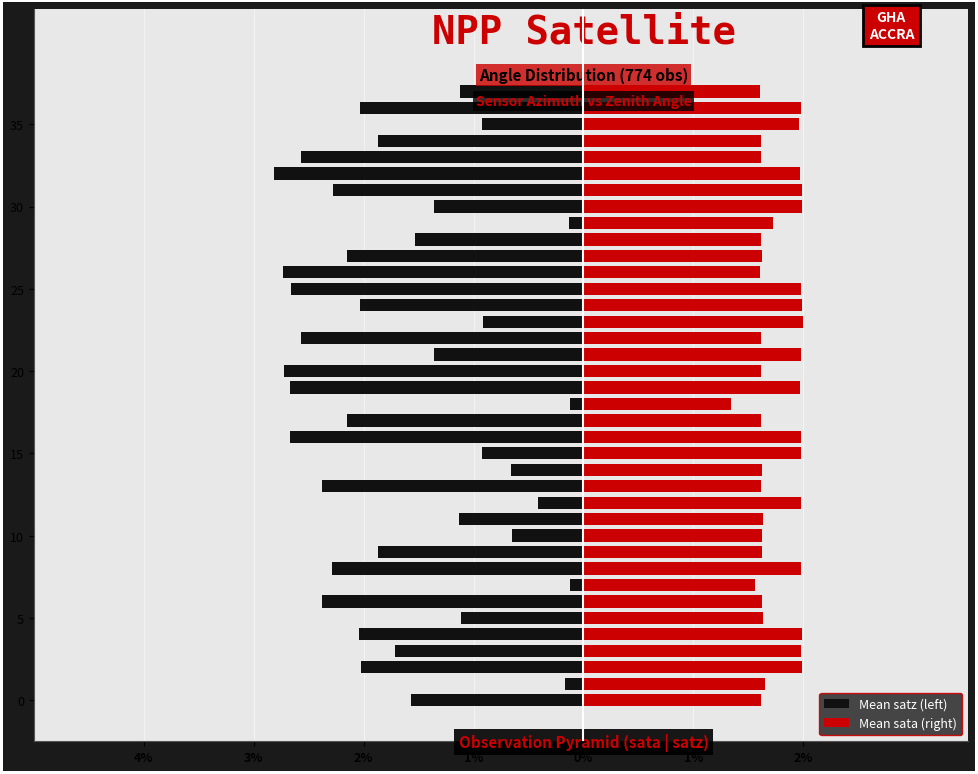

What is the average value of the Mean sata (right) series?

1.8